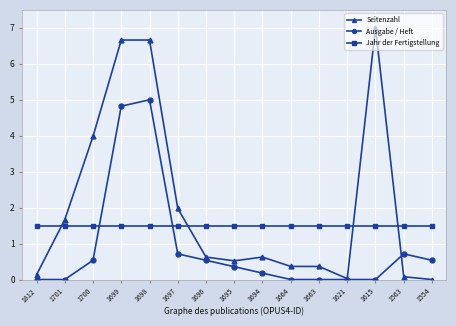

How many lines are shown in the chart?

3